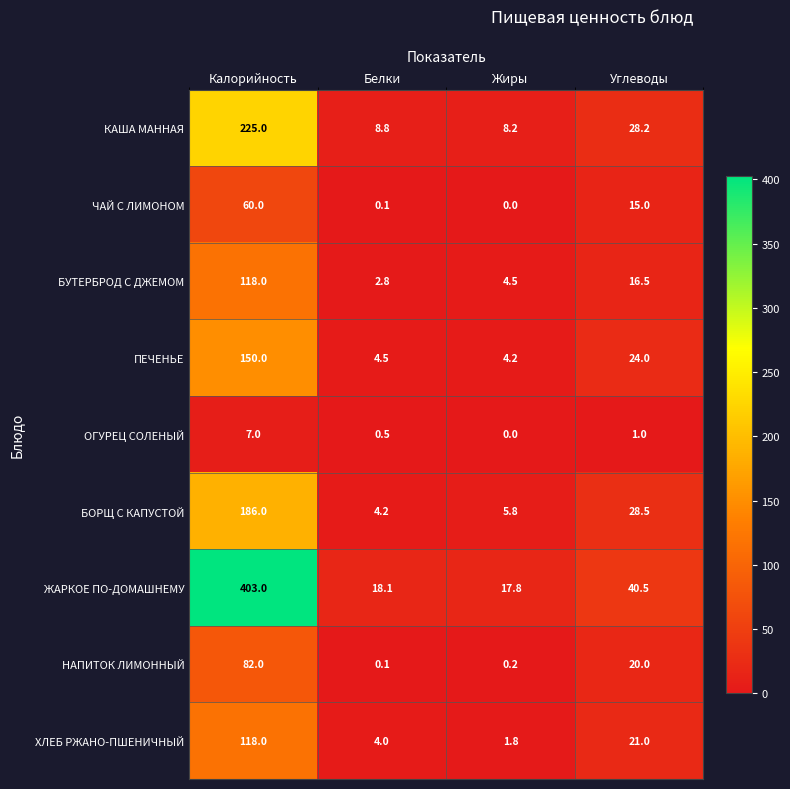

What is the total value across all series at Углеводы?

194.7